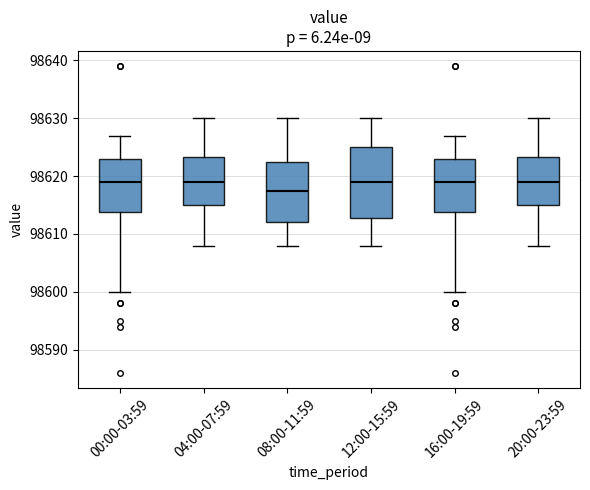

Which box is the tallest, from its lower edge to its upper edge?

12:00-15:59